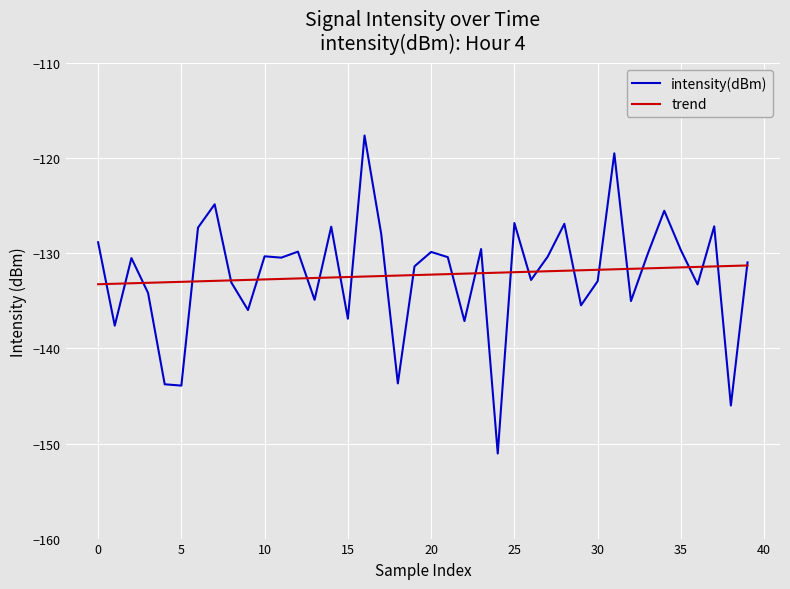

What is the lowest value of the intensity(dBm) series?

-151.1